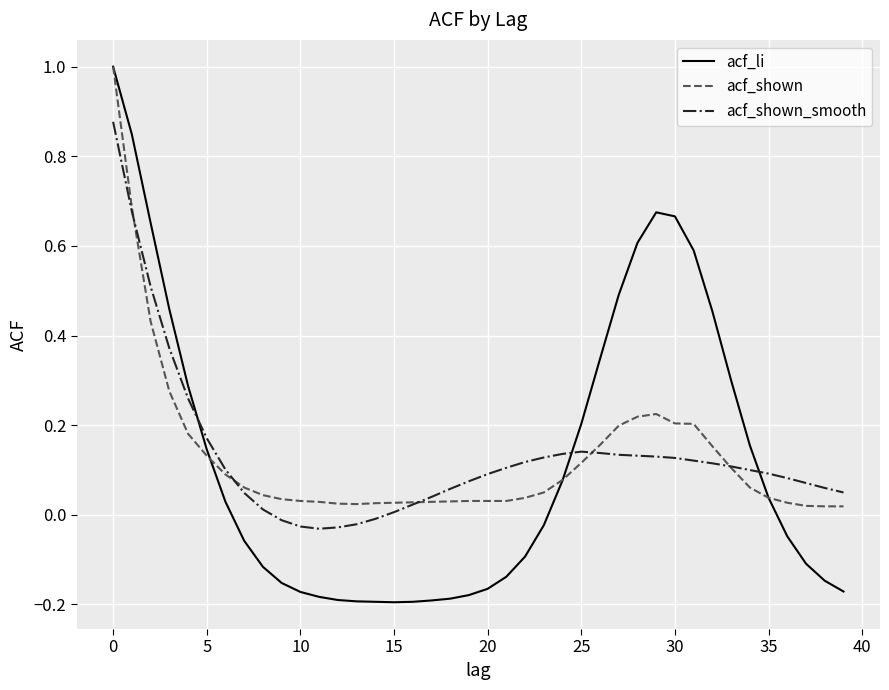

True or false: acf_shown_smooth and acf_li cross at least once.

True